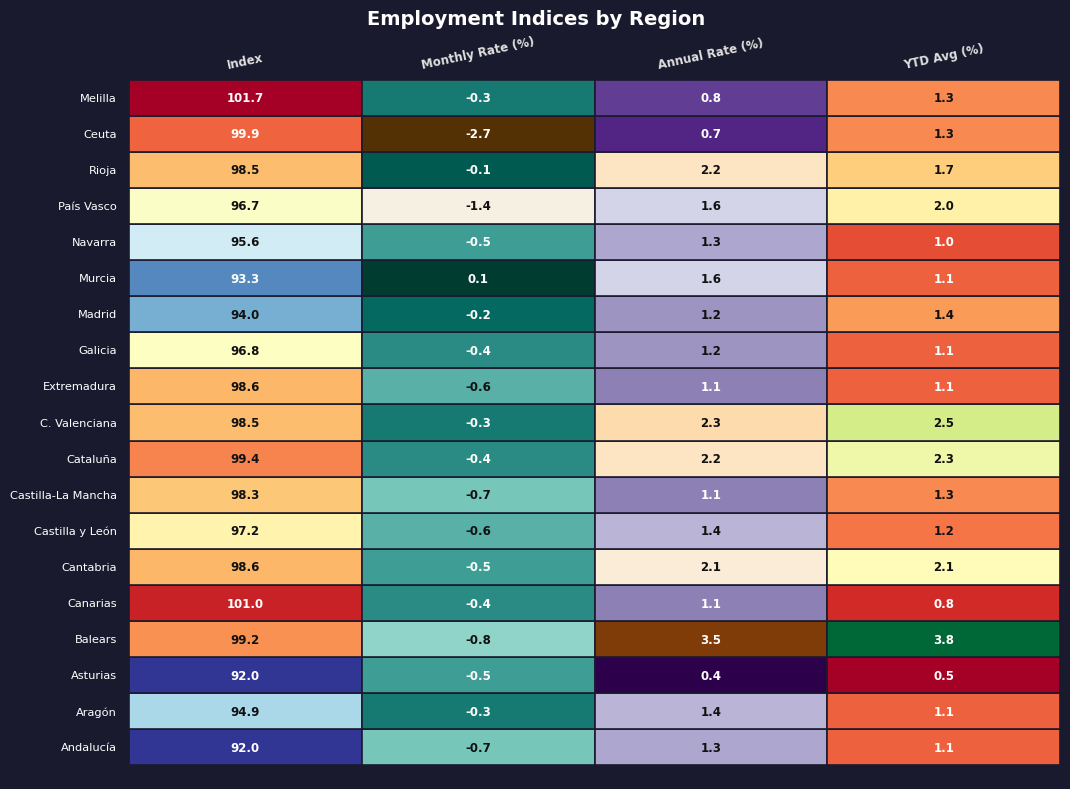

Which series has the largest range (max minus min)?

Ceuta